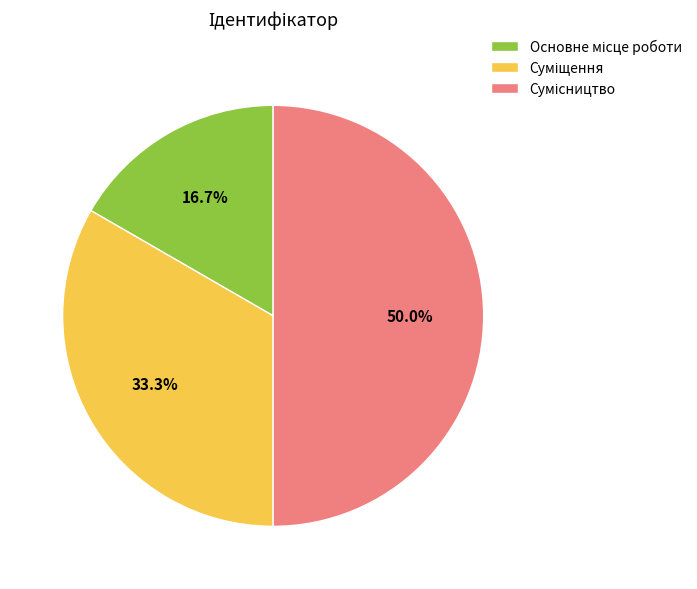

What is the ratio of the value at Основне місце роботи to the value at Сумісництво?

0.3